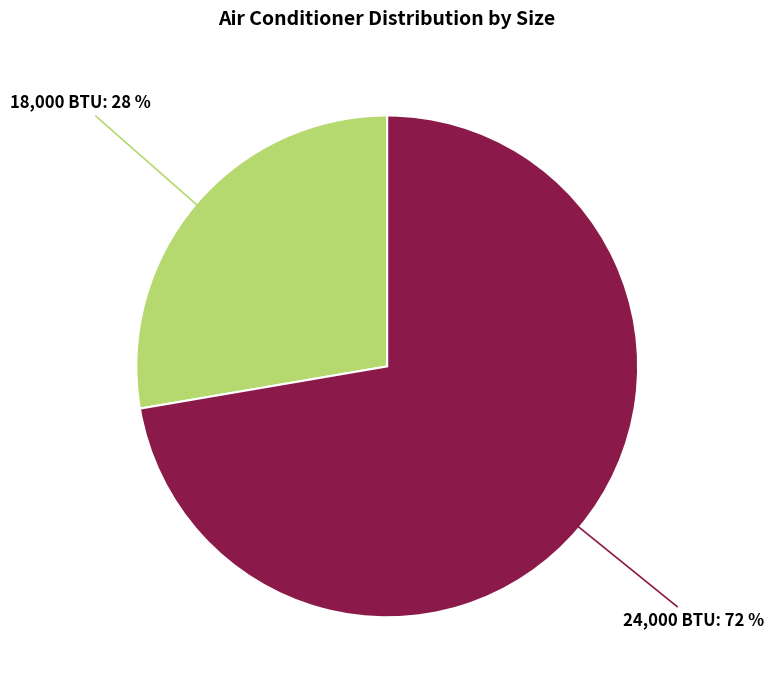

Does any single category account for the majority?

Yes